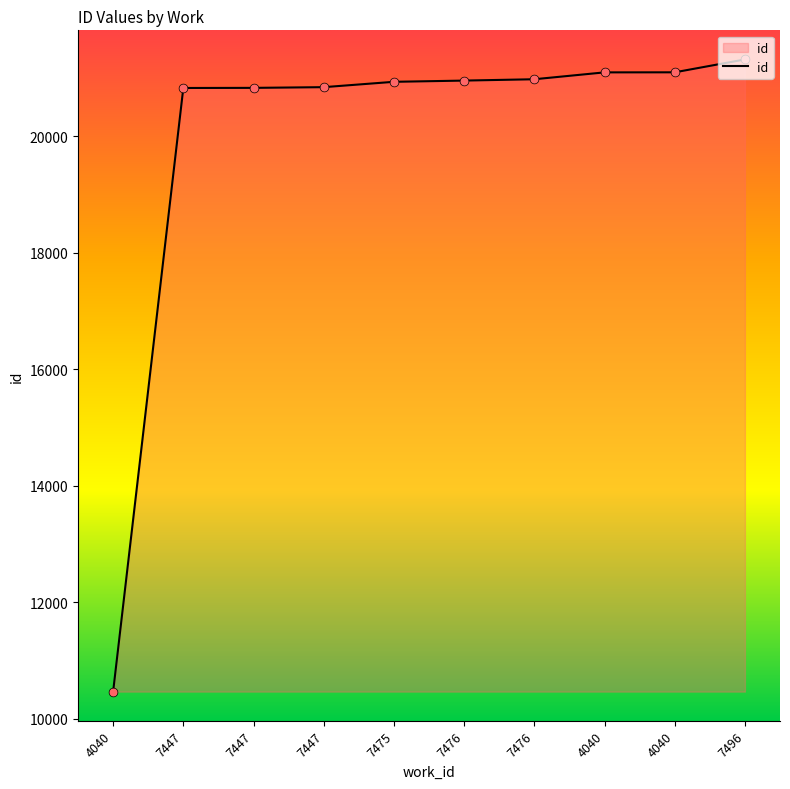

Which has a higher value, 7447 or 7476?

7476